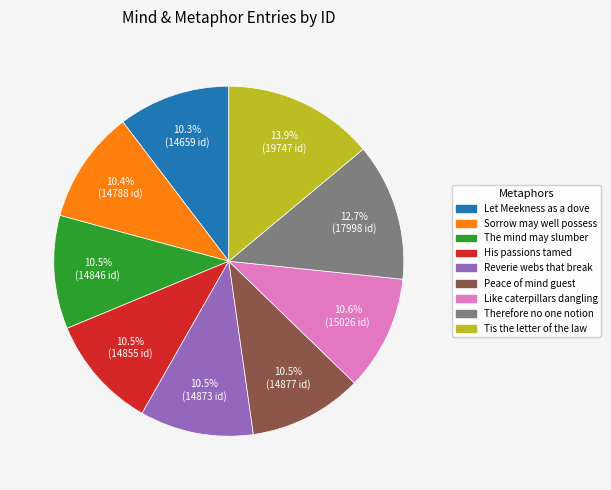

To the nearest percent, what is the combined percentage of Like caterpillars dangling and The mind may slumber?

21%